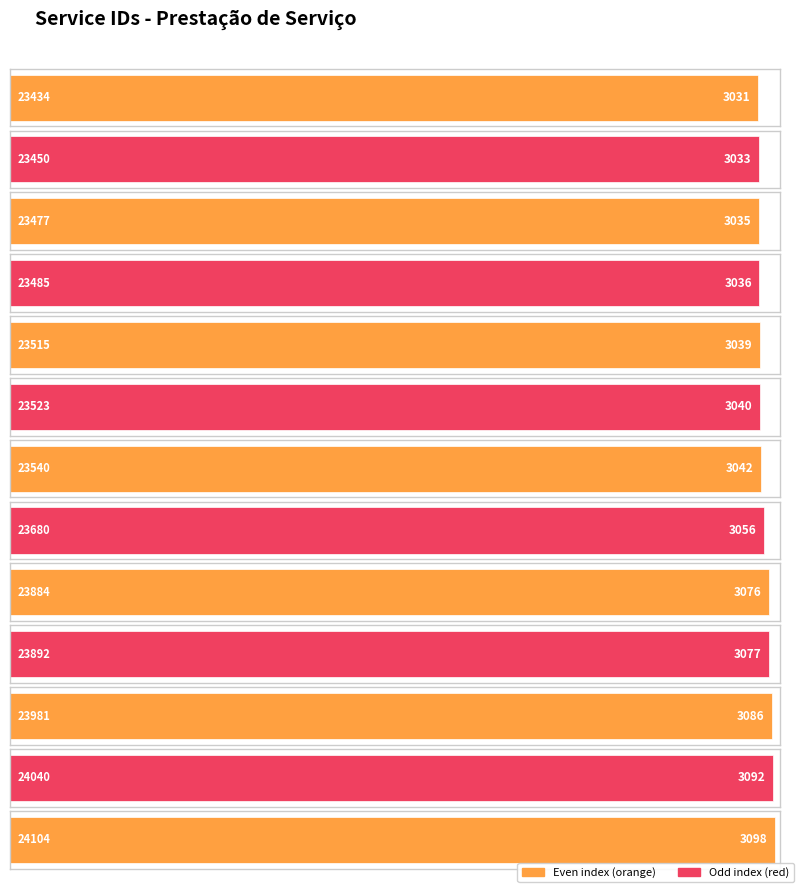

What is the maximum value shown in the chart?

3098